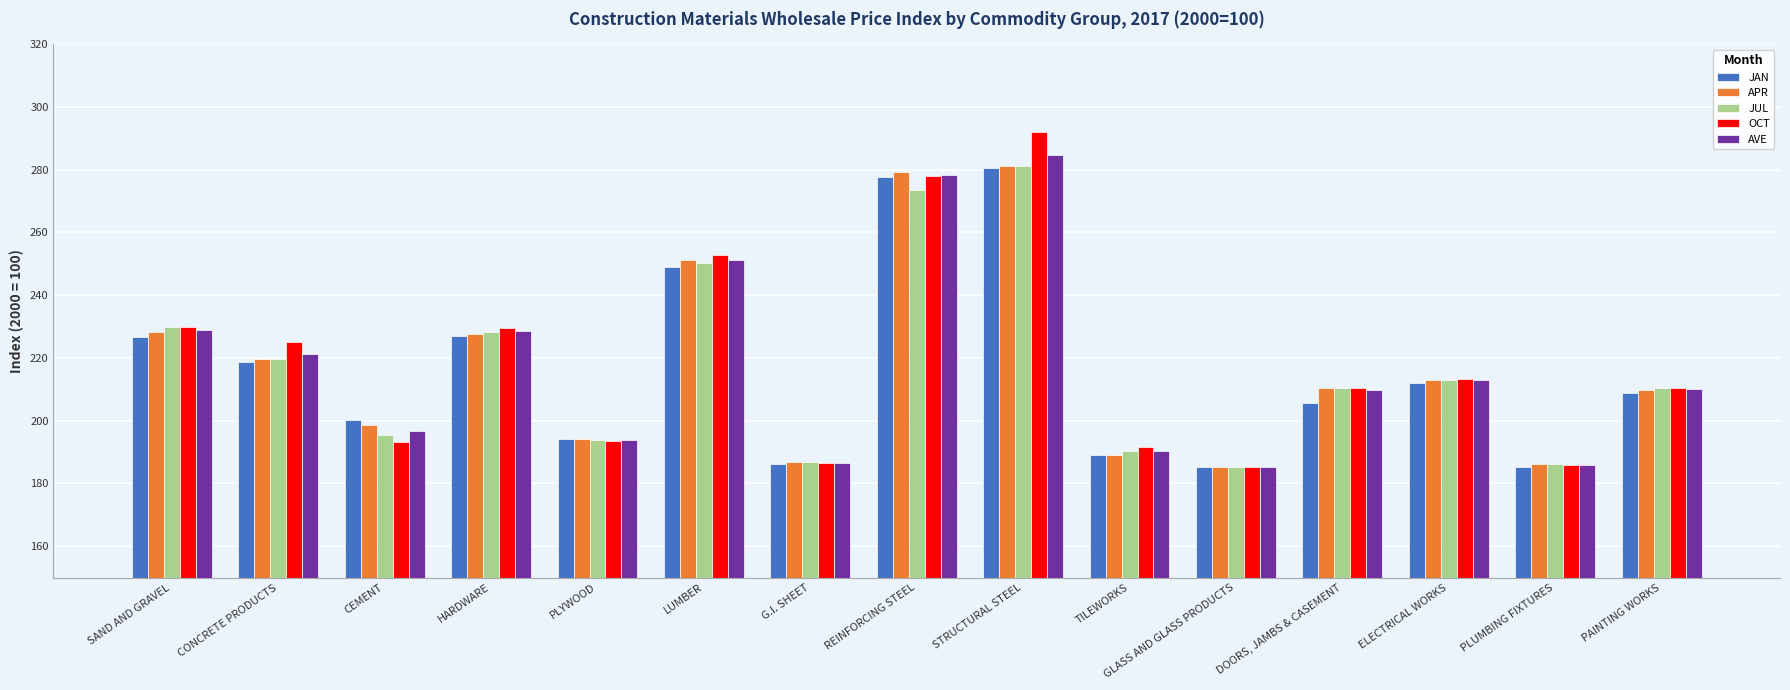

What are all the series names shown in the legend?

JAN, APR, JUL, OCT, AVE